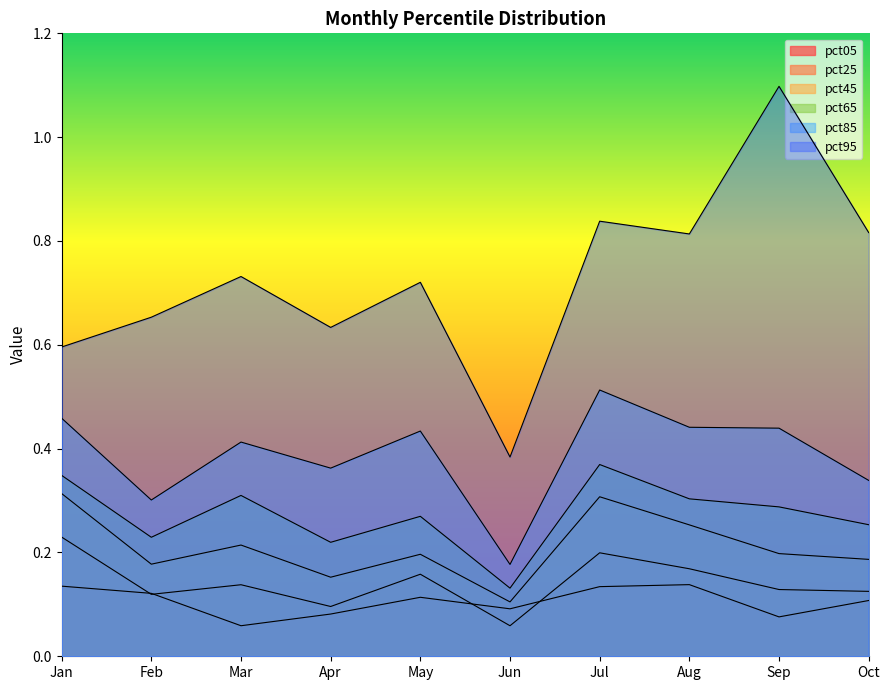

What is the total value across all series at Jul?

2.4